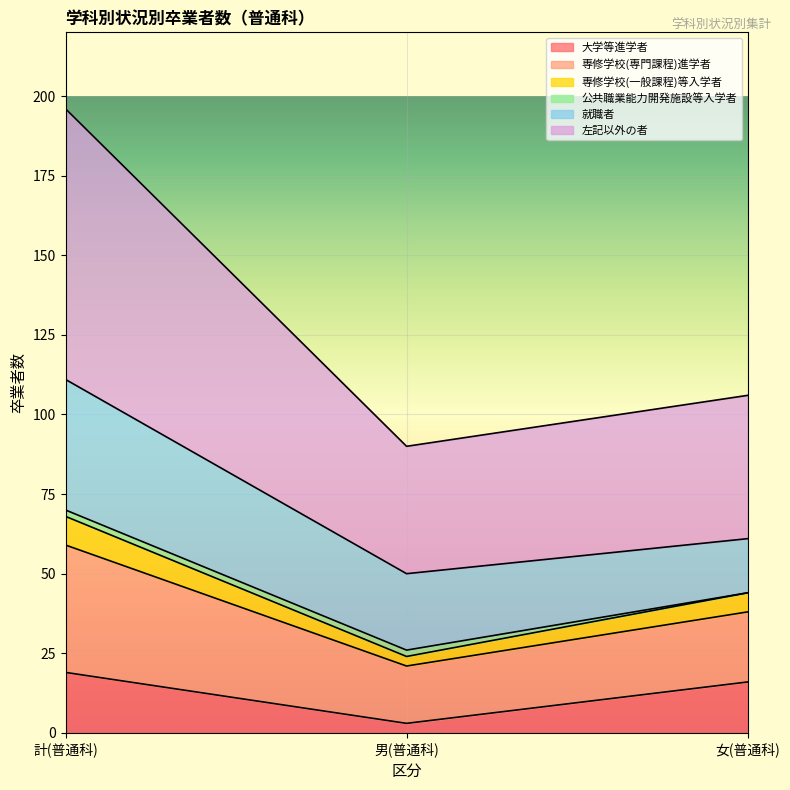

The value of 大学等進学者 at 女(普通科) is 7. True or false?

False